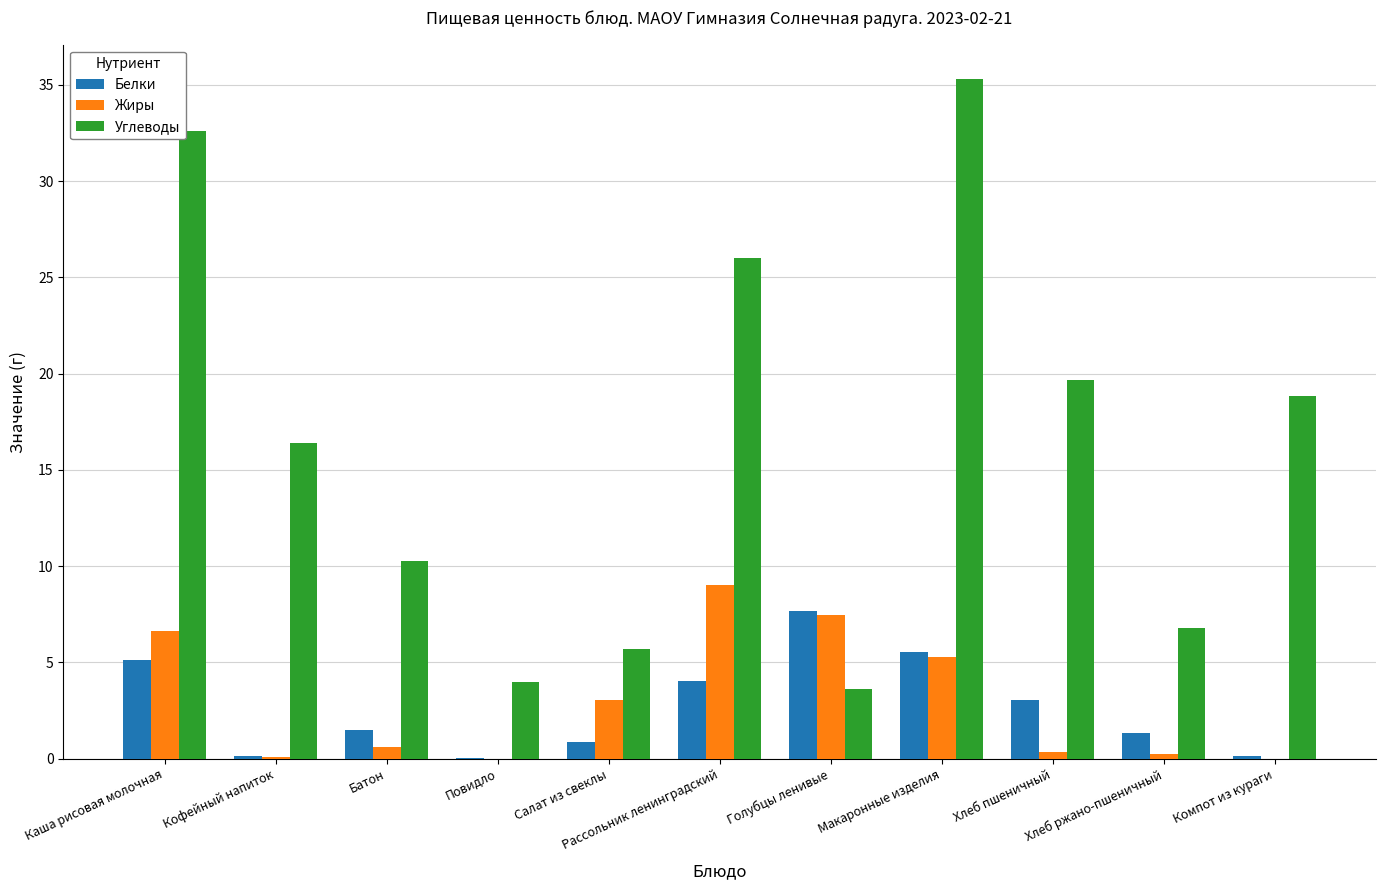

Which series changed the most between Каша рисовая молочная and Кофейный напиток?

Углеводы